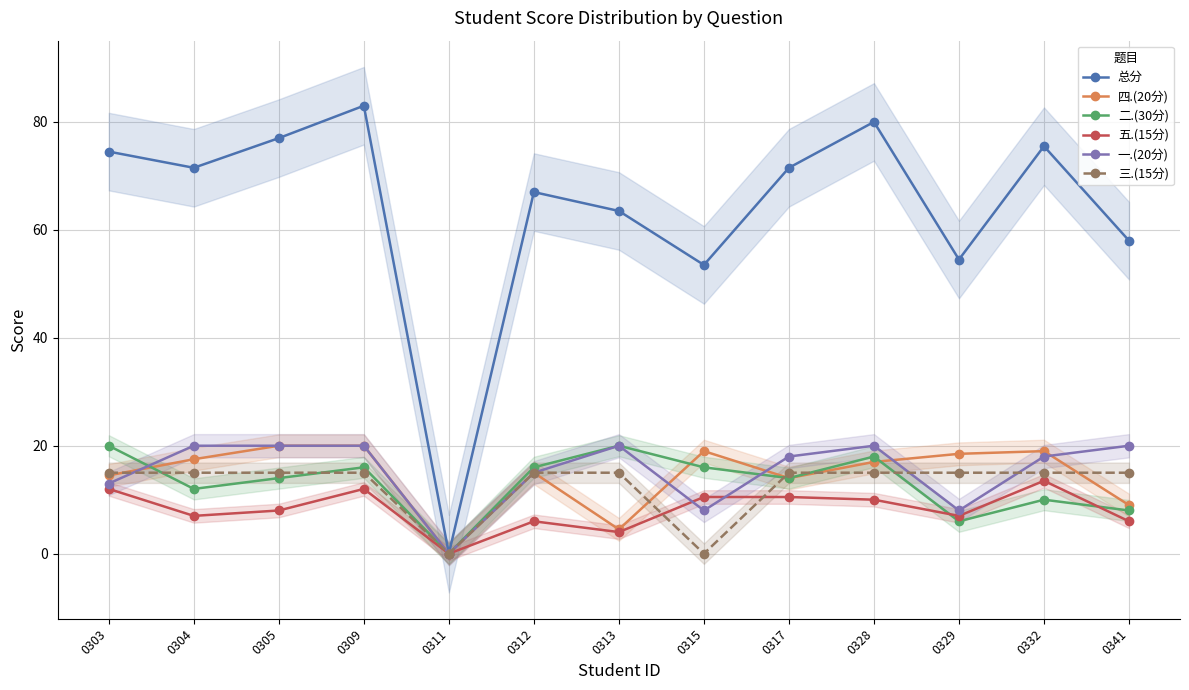

True or false: 三.(15分) and 二.(30分) cross at least once.

True